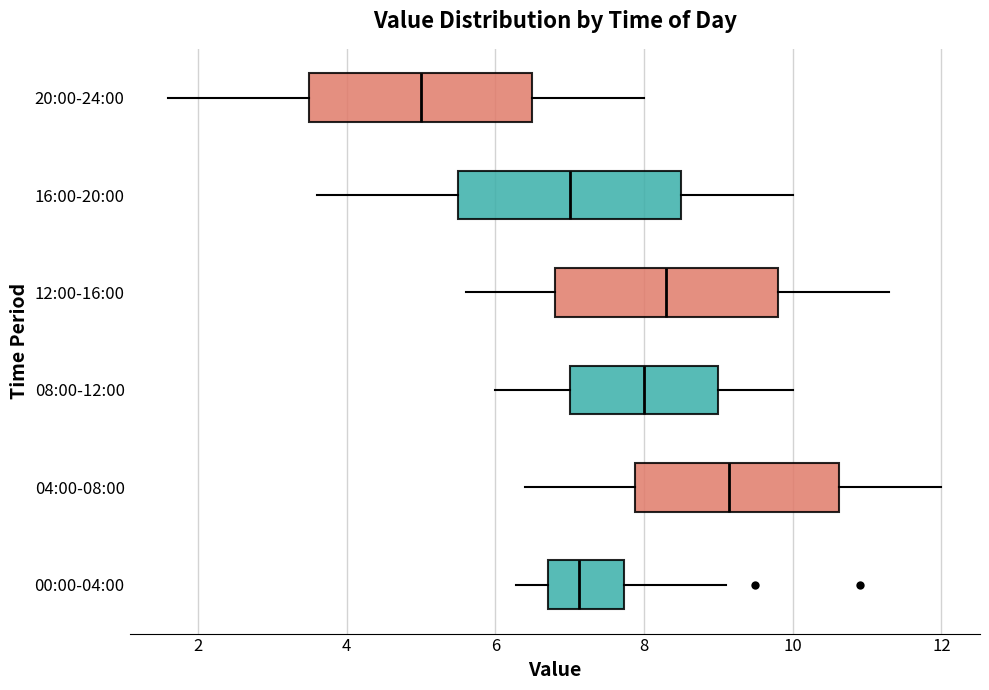

Where is the left edge of the box for 08:00-12:00 on the x-axis? The values are not printed on the chart, so give them approximately, as read against the axis.

7.0